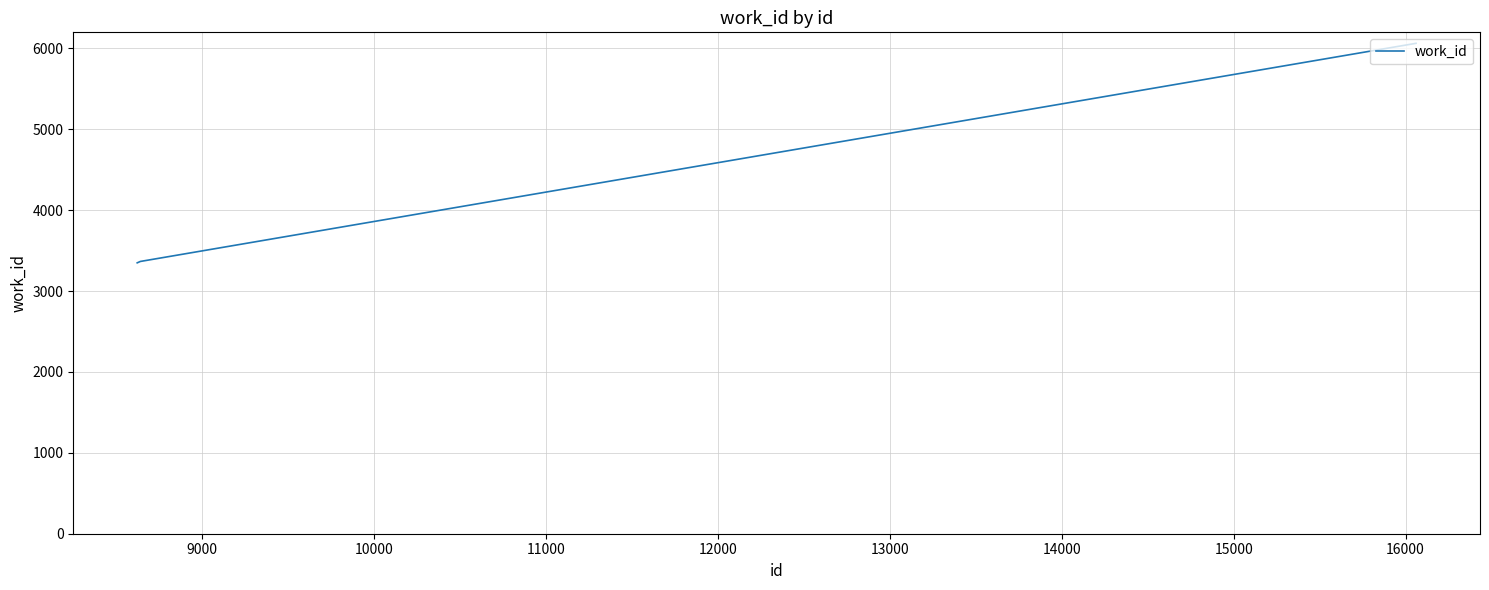

Does the chart have visible grid lines?

Yes